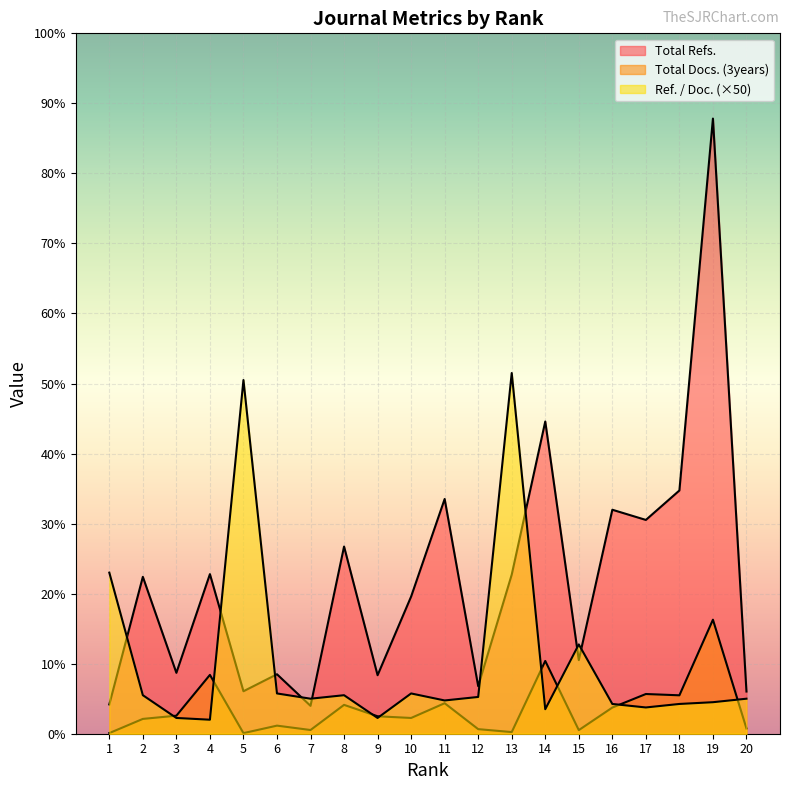

Which series has the largest total across all categories?

Total Refs.